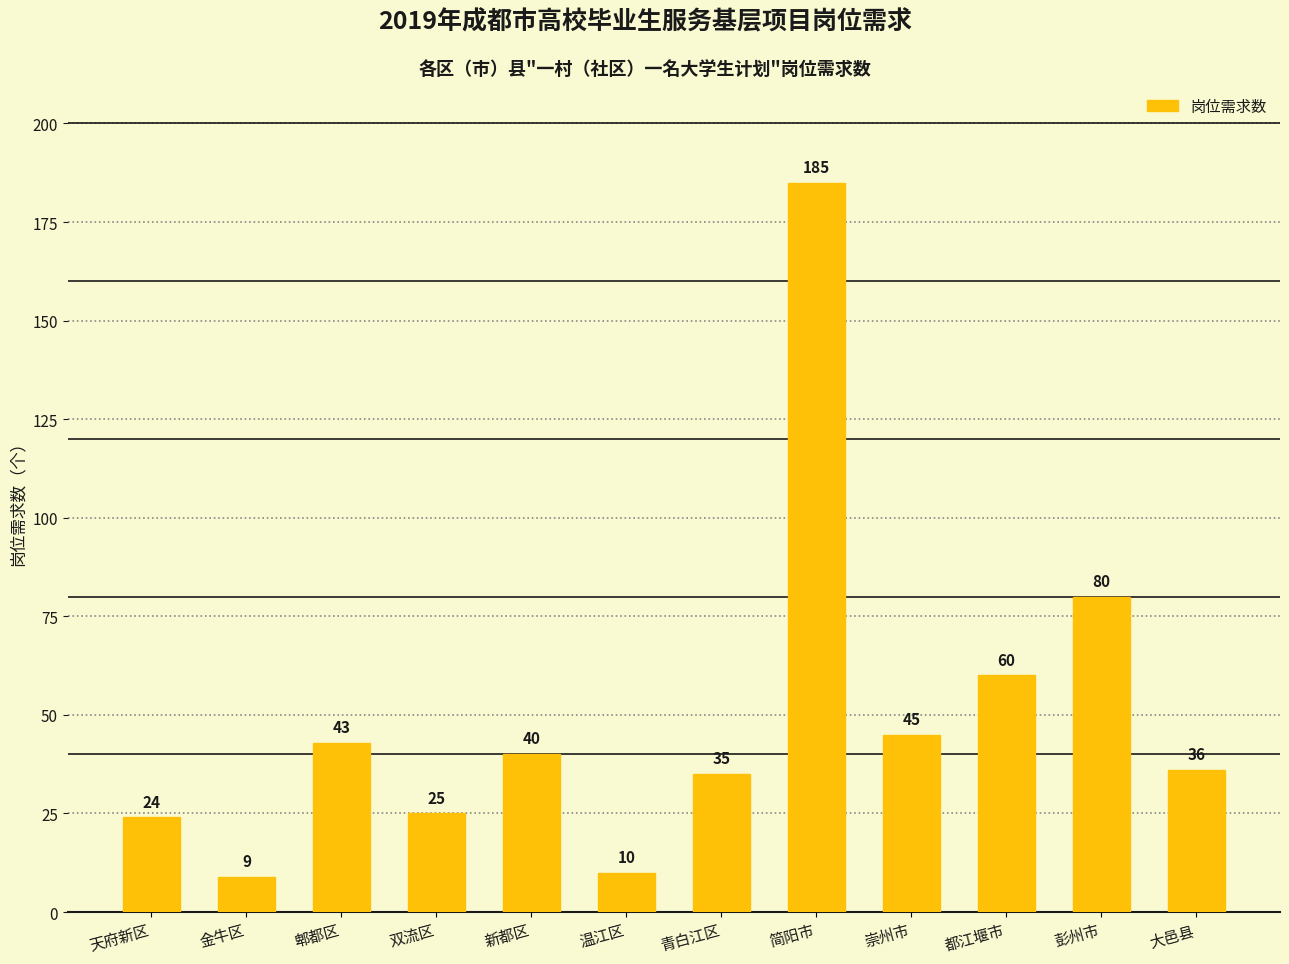

What is the maximum value shown in the chart?

185